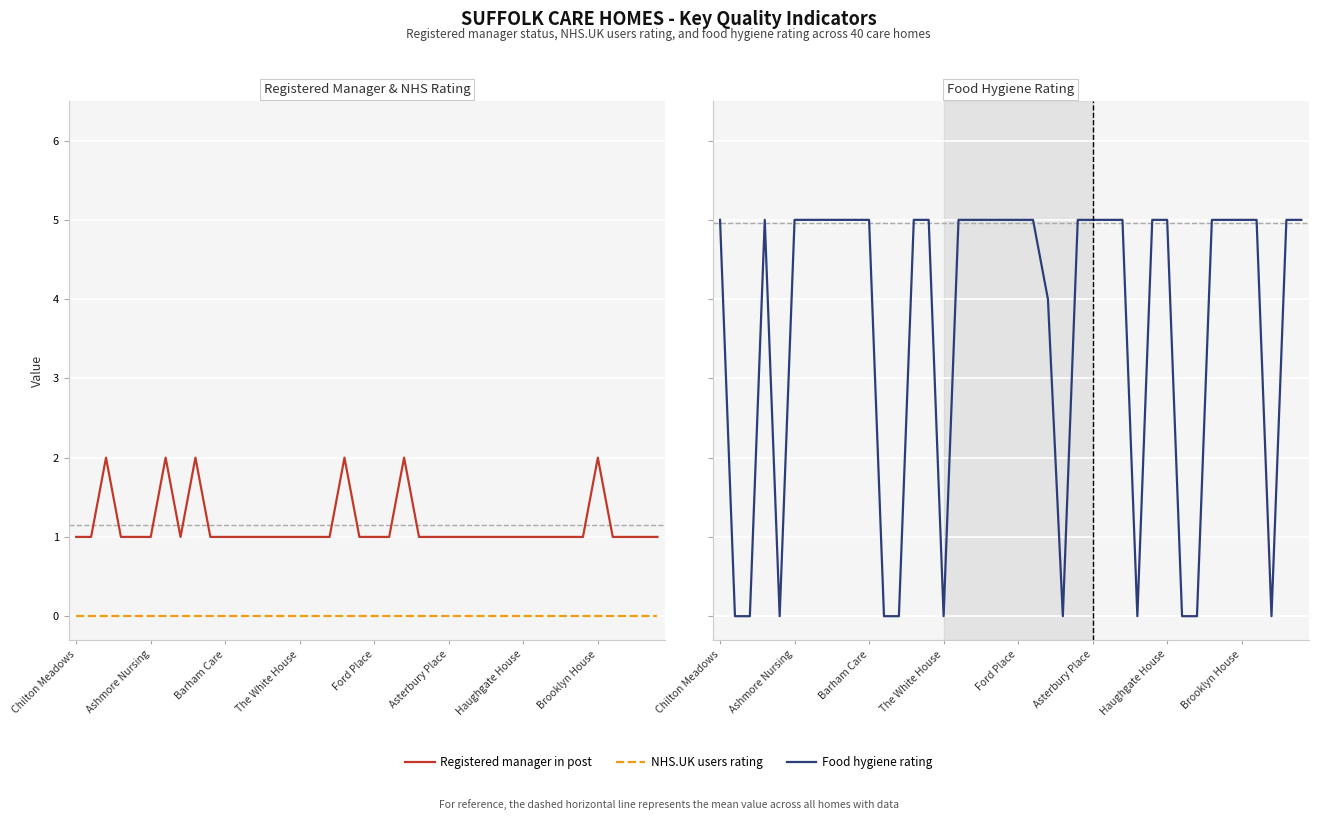

Which series has the largest total across all categories?

Value (Food hygiene rating)